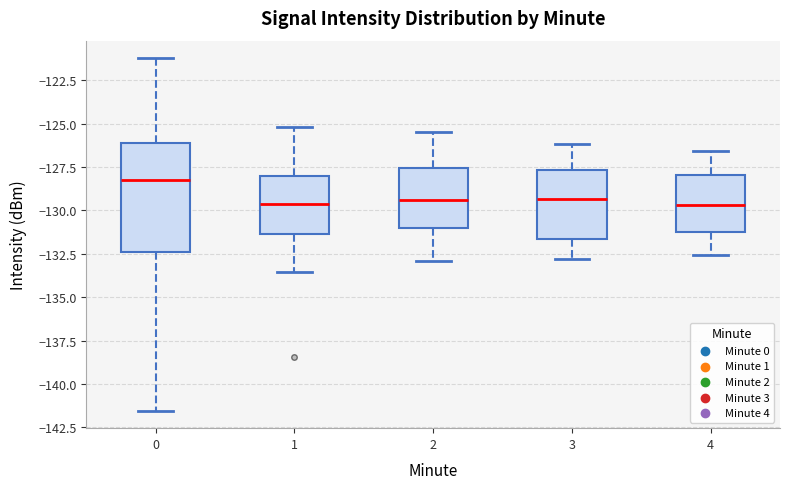

Which box has the highest median line?

0